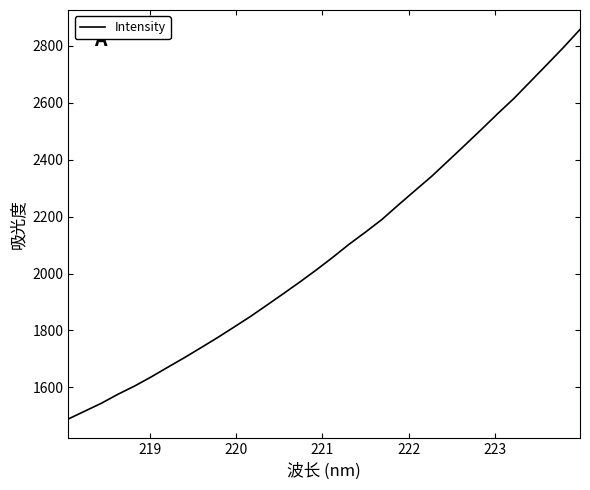

What is the minimum value shown in the chart?

1489.3